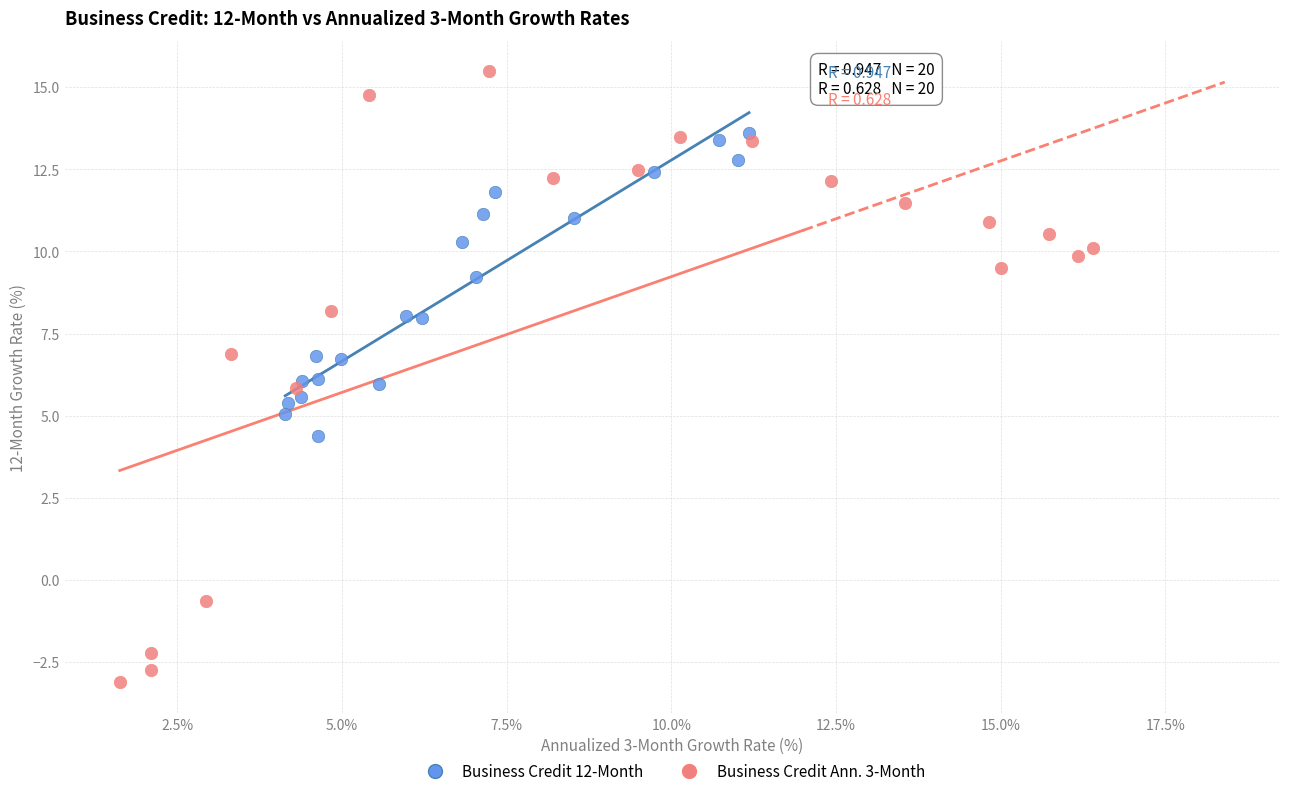

Which series has the largest Y range (max minus min)?

Business Credit Ann. 3-Month